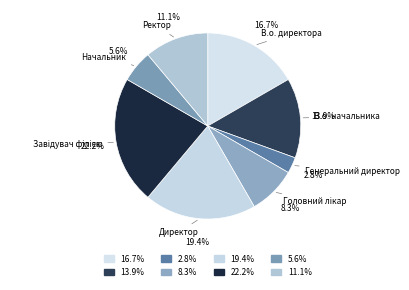

To the nearest percent, what is the average slice percentage?

12%